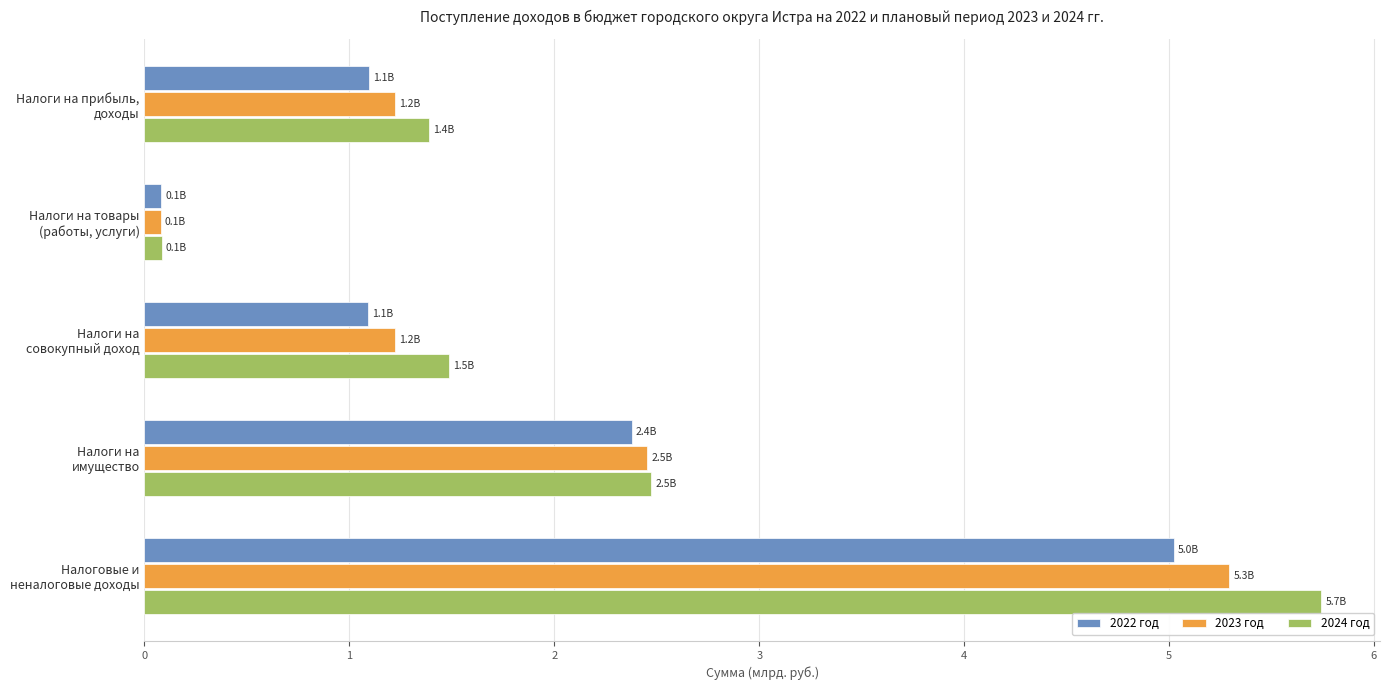

What is the maximum value for 2024 год?

5.7